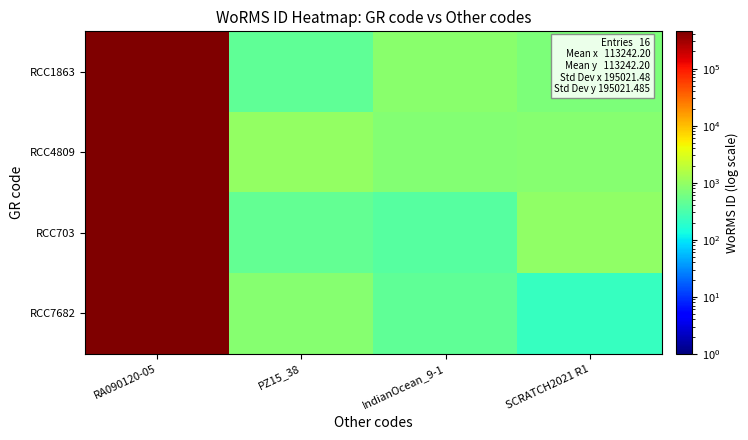

Which series has the largest range (max minus min)?

RCC7682